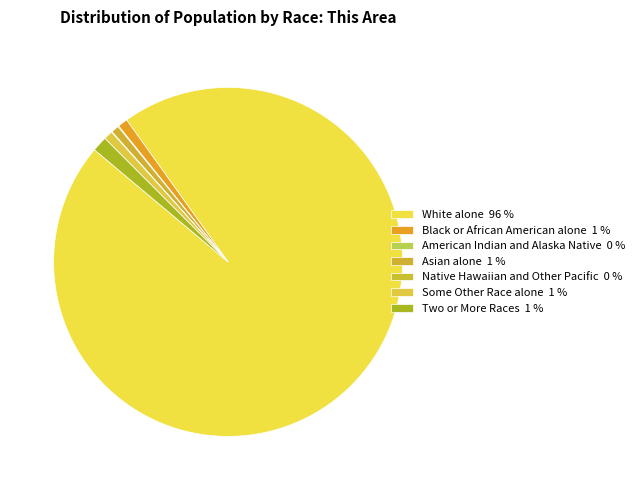

What is the largest slice in the pie chart?

White alone